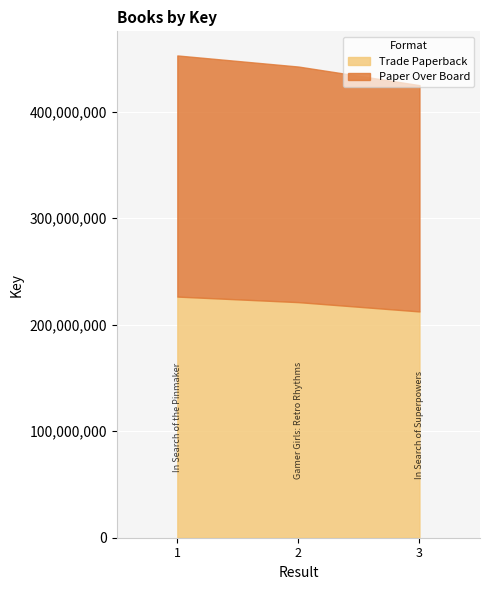

What is the total value across all series at 2?

442407292